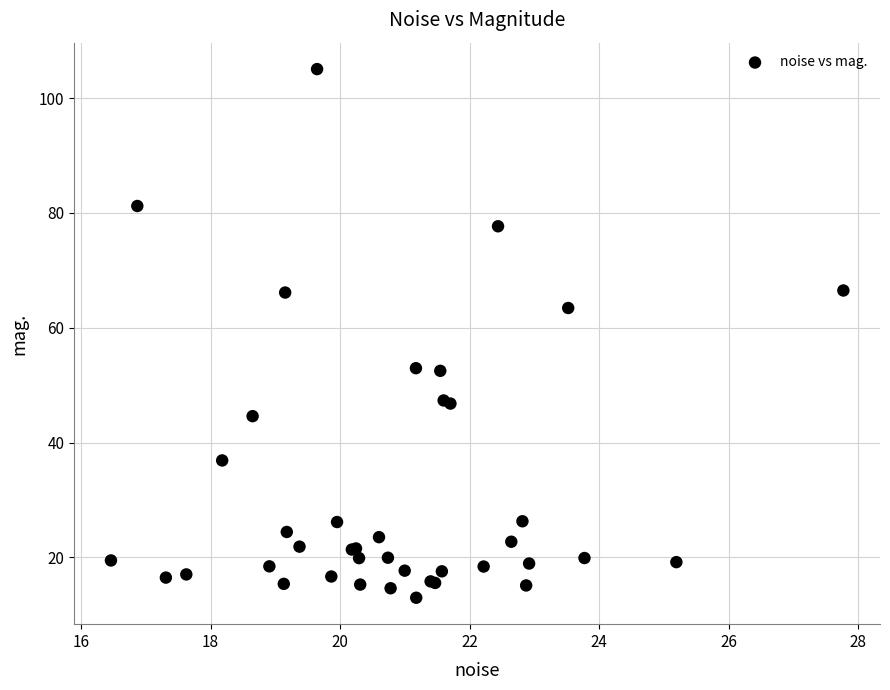

What Y value in the scatter plot is closest to 59?

63.4